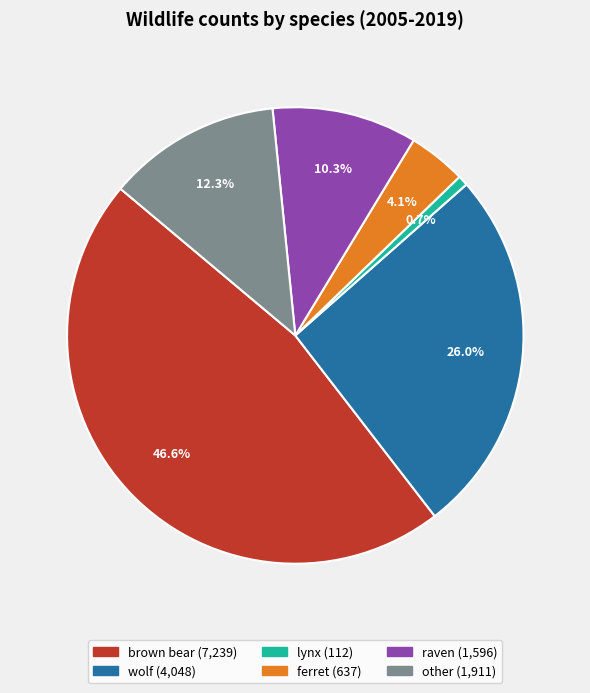

Is there a majority slice in this chart?

No